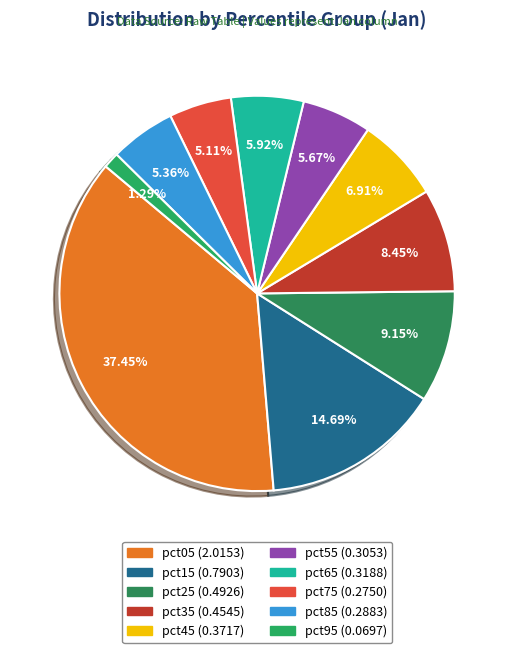

Rank the categories by value from lowest to highest.

pct95, pct75, pct85, pct55, pct65, pct45, pct35, pct25, pct15, pct05